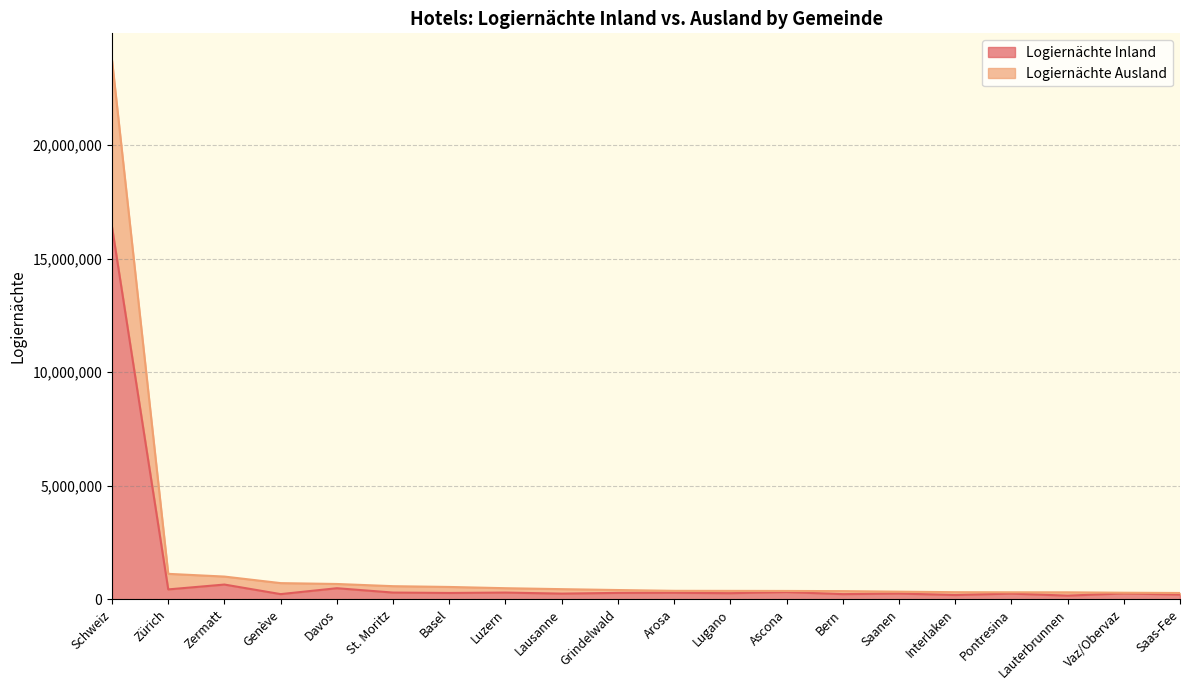

True or false: Logiernächte Inland and Logiernächte Ausland cross at least once.

False